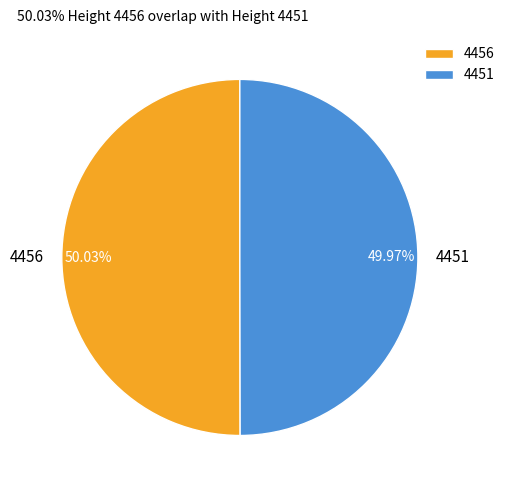

To the nearest percent, what is the average slice percentage?

50%